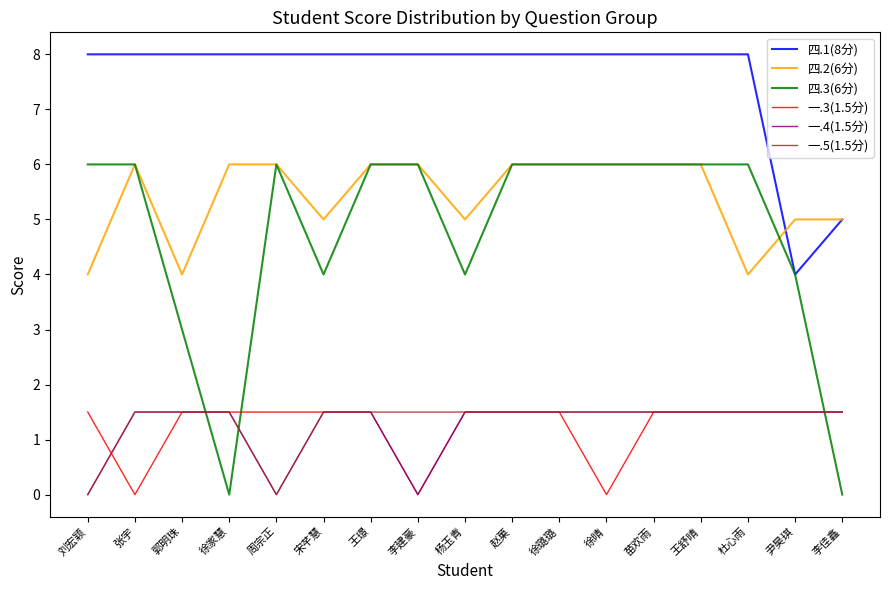

True or false: 一.4(1.5分) and 四.2(6分) intersect in this chart.

False